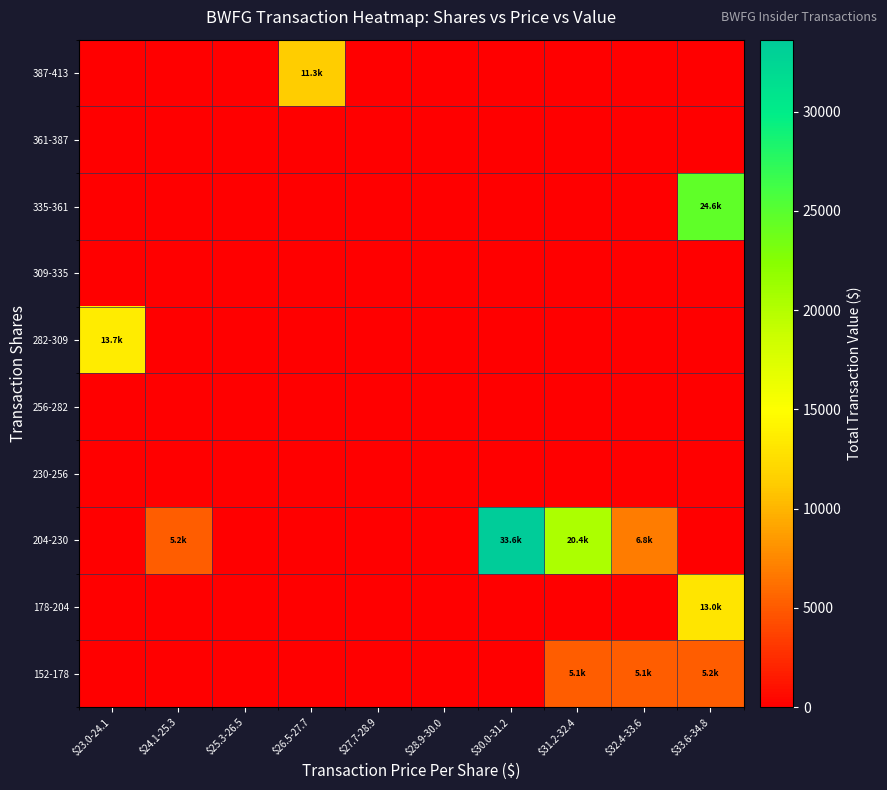

How many categories are shown in the chart?

10